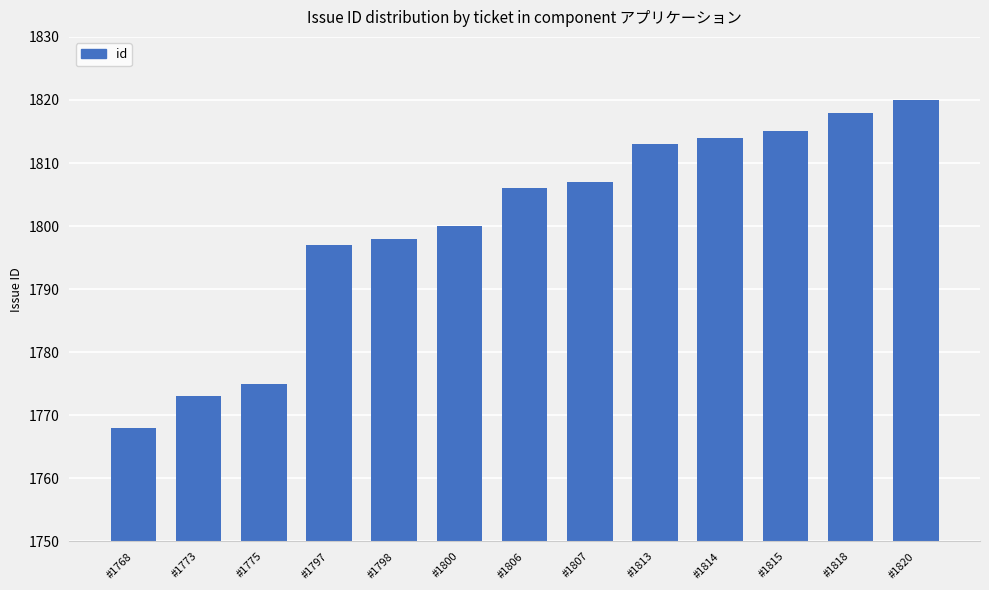

Rank the categories by value from lowest to highest.

#1768, #1773, #1775, #1797, #1798, #1800, #1806, #1807, #1813, #1814, #1815, #1818, #1820